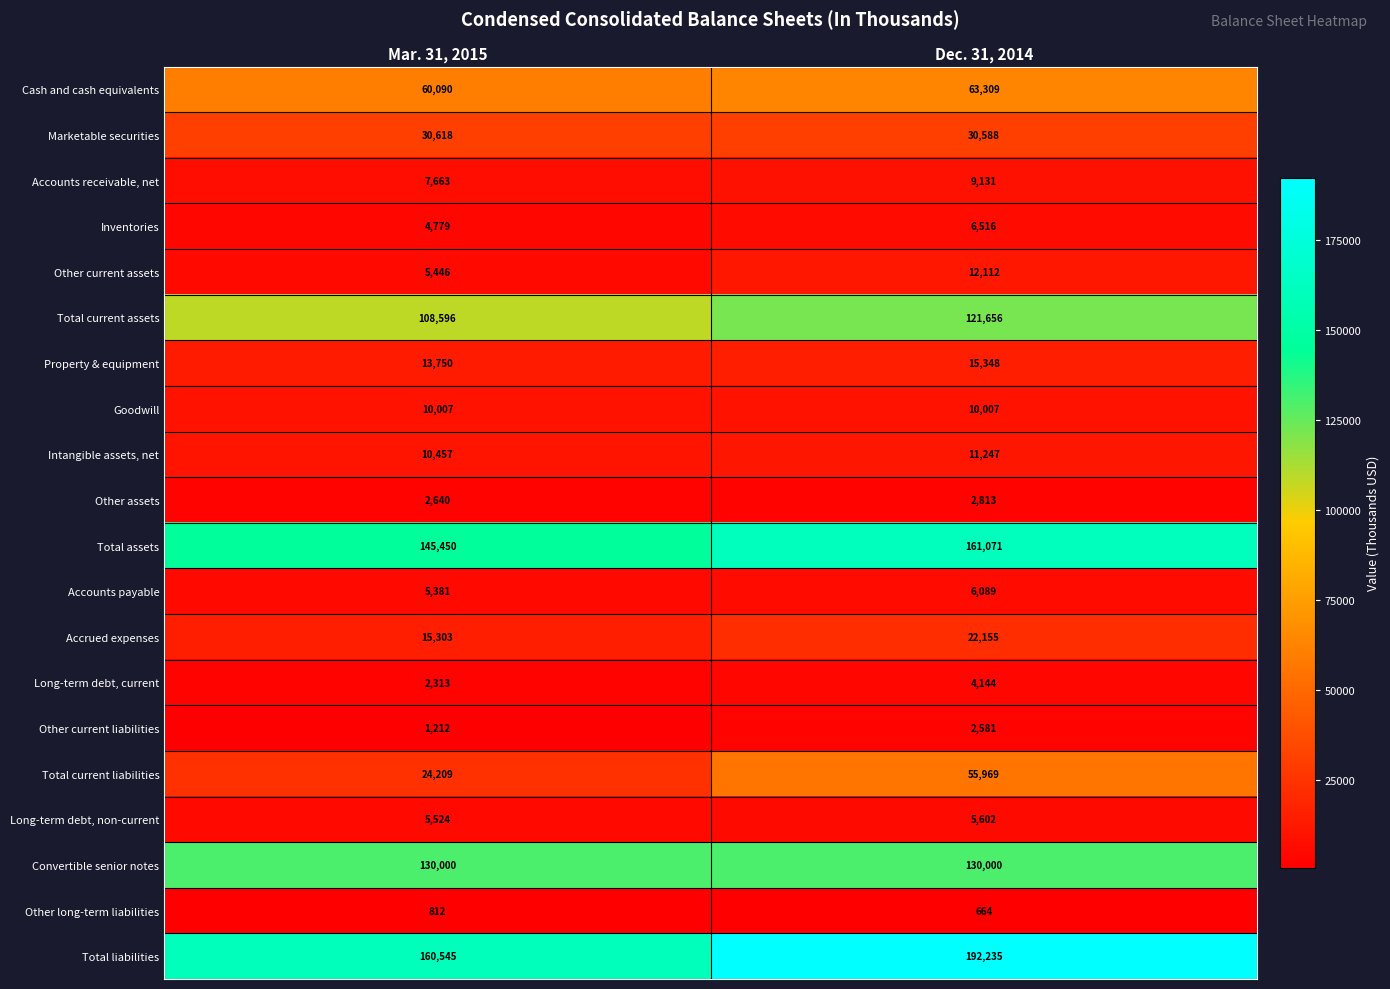

Which series has the largest range (max minus min)?

Total current liabilities